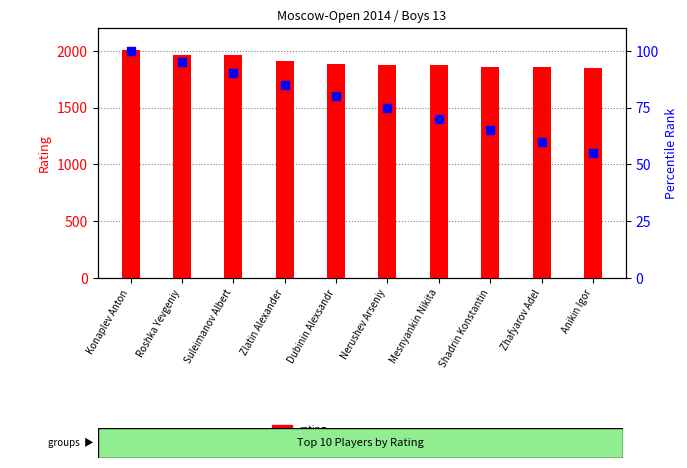

What are all the series names shown in the legend?

rating, percentile rank within the sample